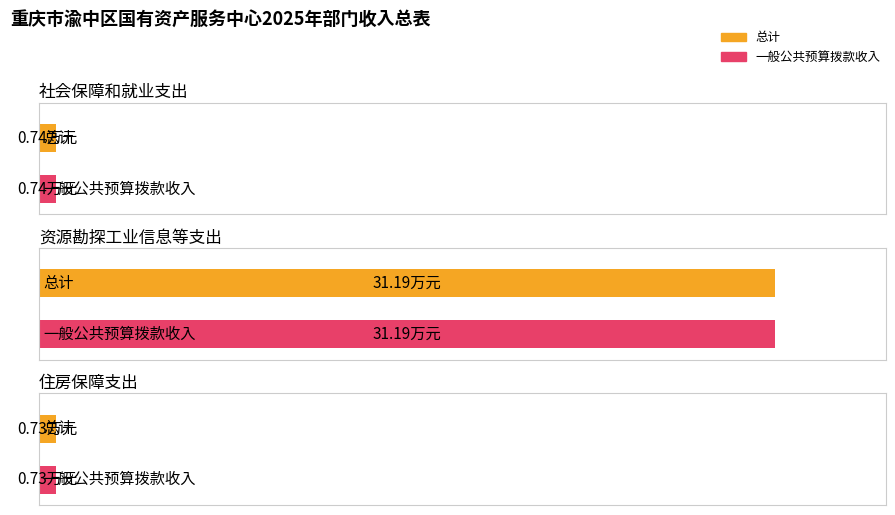

Reading left to right, extract all data points from this chart.

总计: 社会保障和就业支出=0.7	资源勘探工业信息等支出=31.2	住房保障支出=0.7
一般公共预算拨款收入: 社会保障和就业支出=0.7	资源勘探工业信息等支出=31.2	住房保障支出=0.7